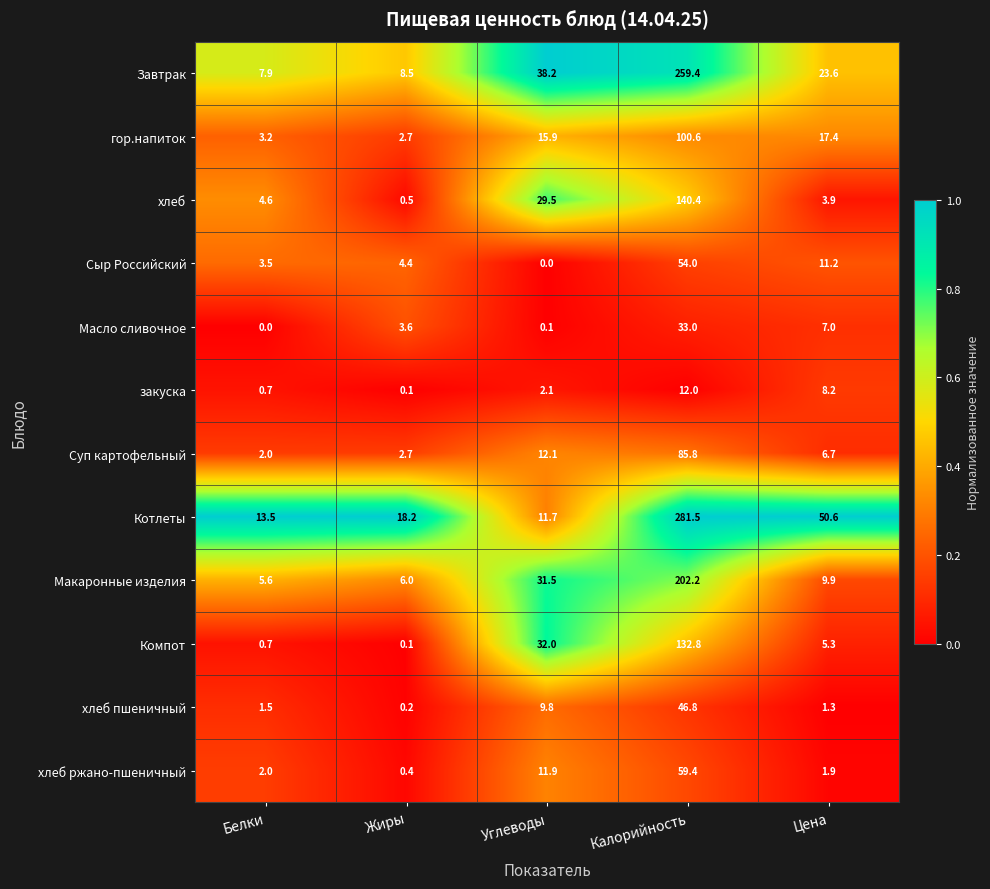

At which category is the sum across all series the highest?

Калорийность